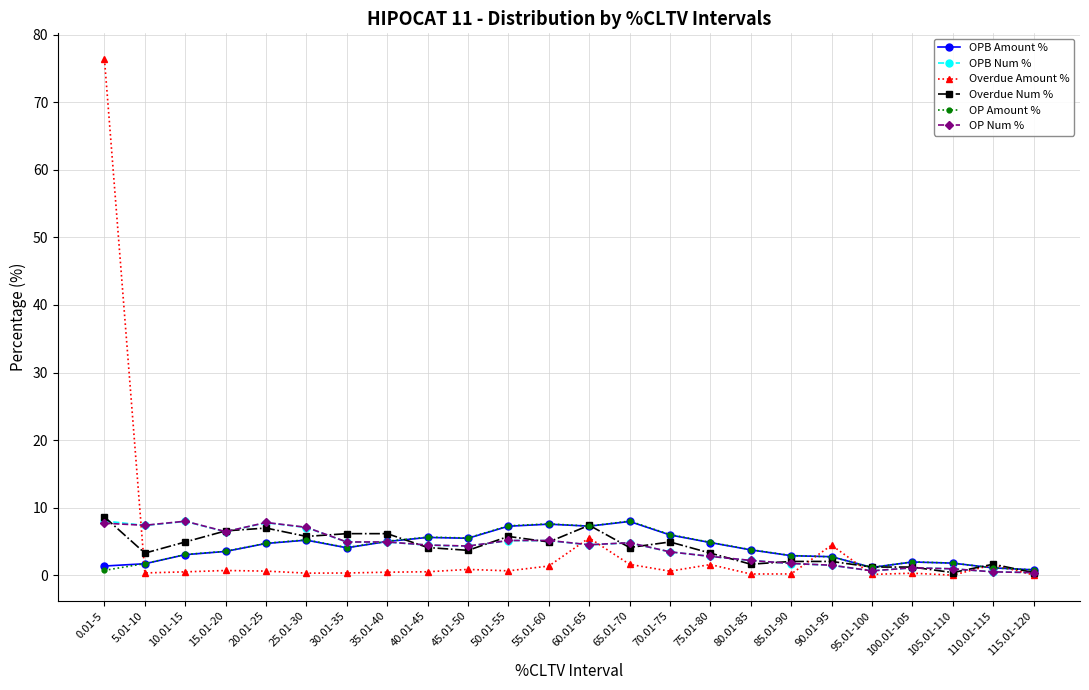

What is the greatest value displayed?

76.4